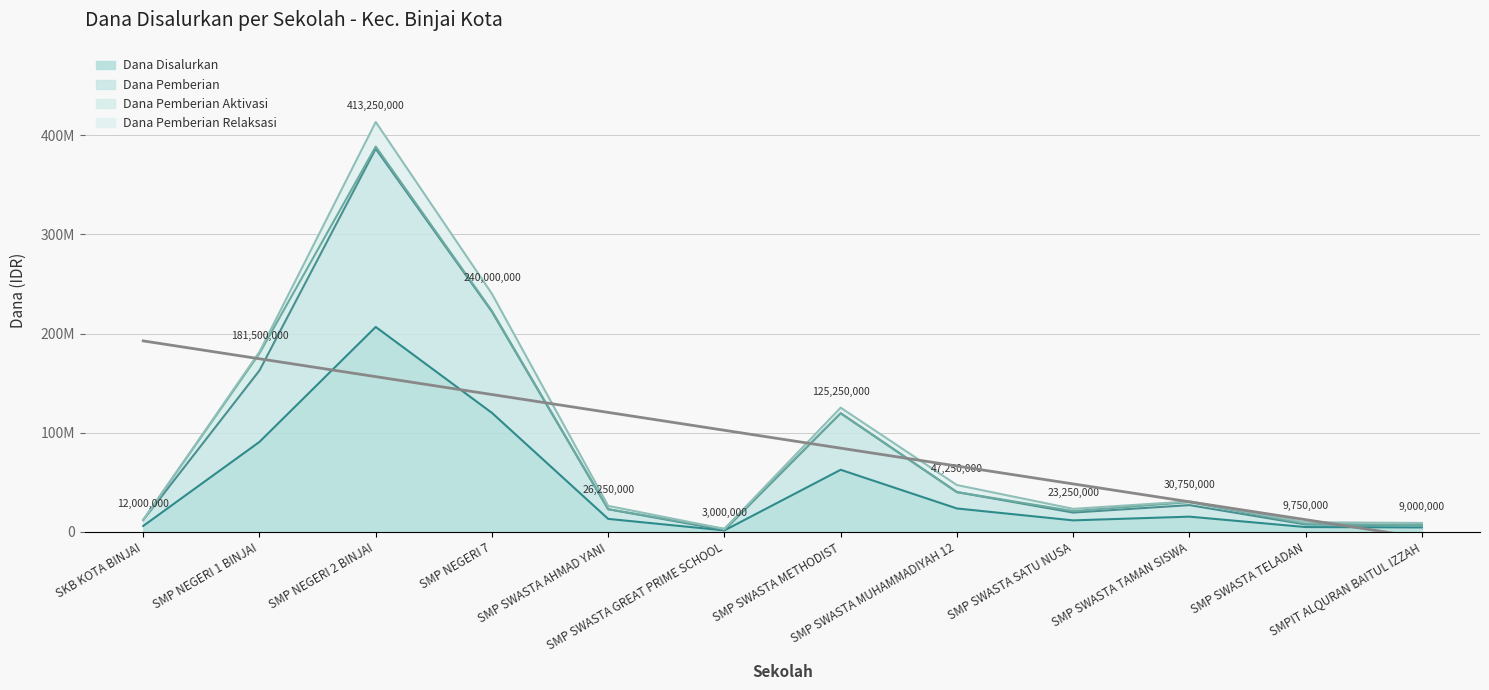

What is the label of the 4th point from the left?

SMP NEGERI 7